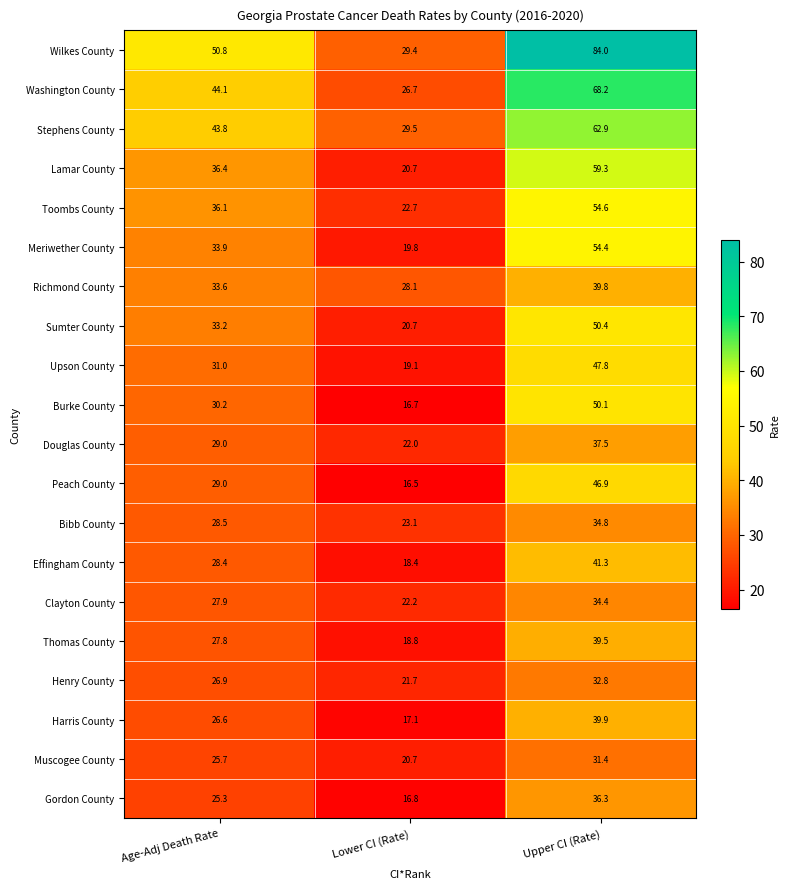

What is the spread (max minus min) of values at Age-Adj Death Rate?

25.5